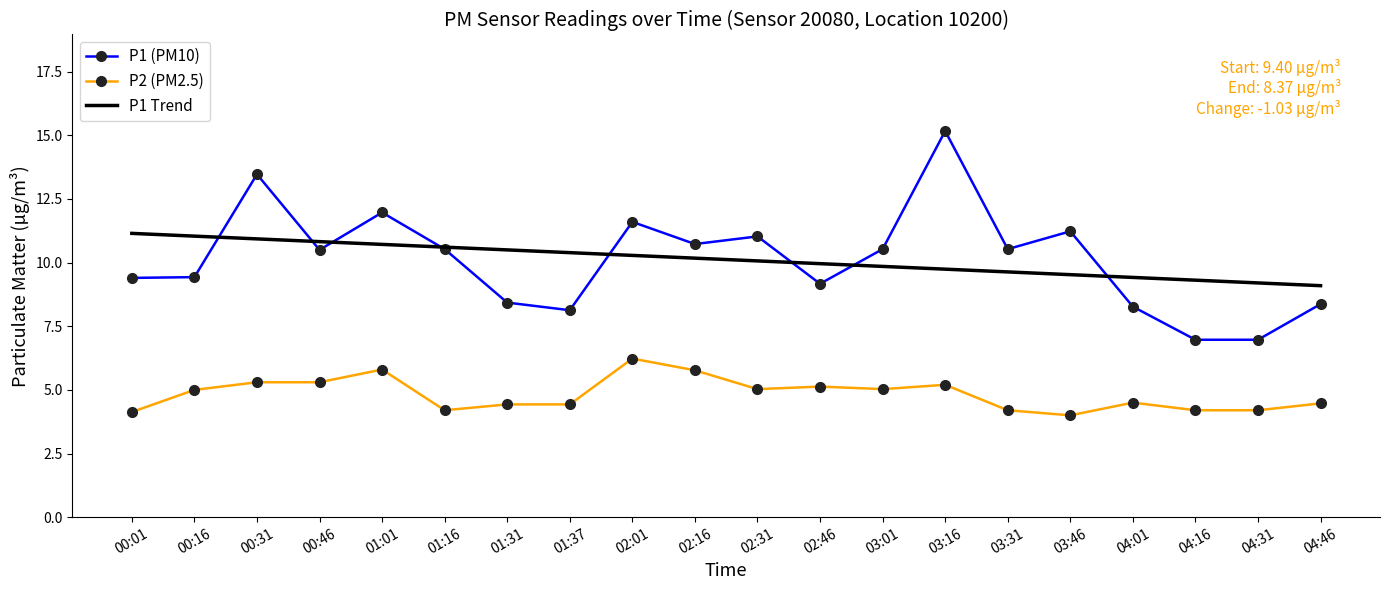

List the series in order of their peak value, highest first.

P1 (PM10), P1 Trend, P2 (PM2.5)